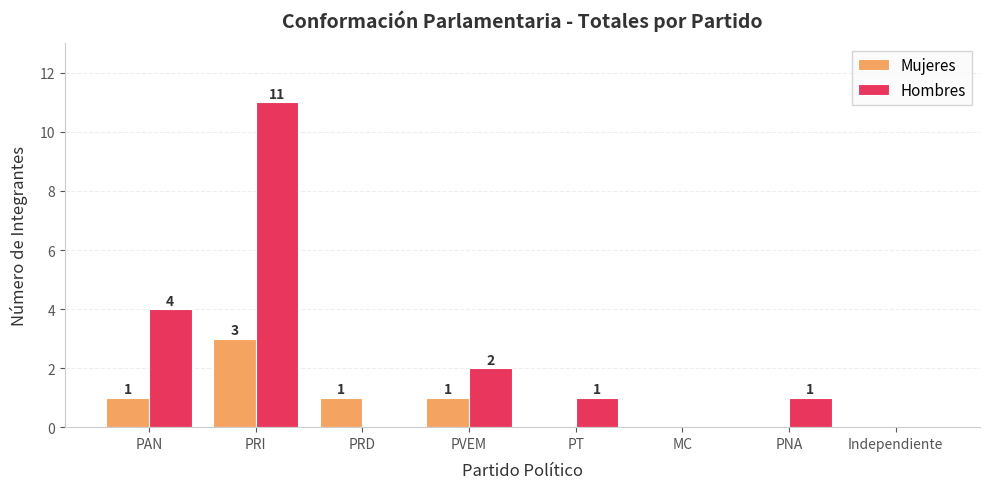

What is the sum of all Mujeres values?

6